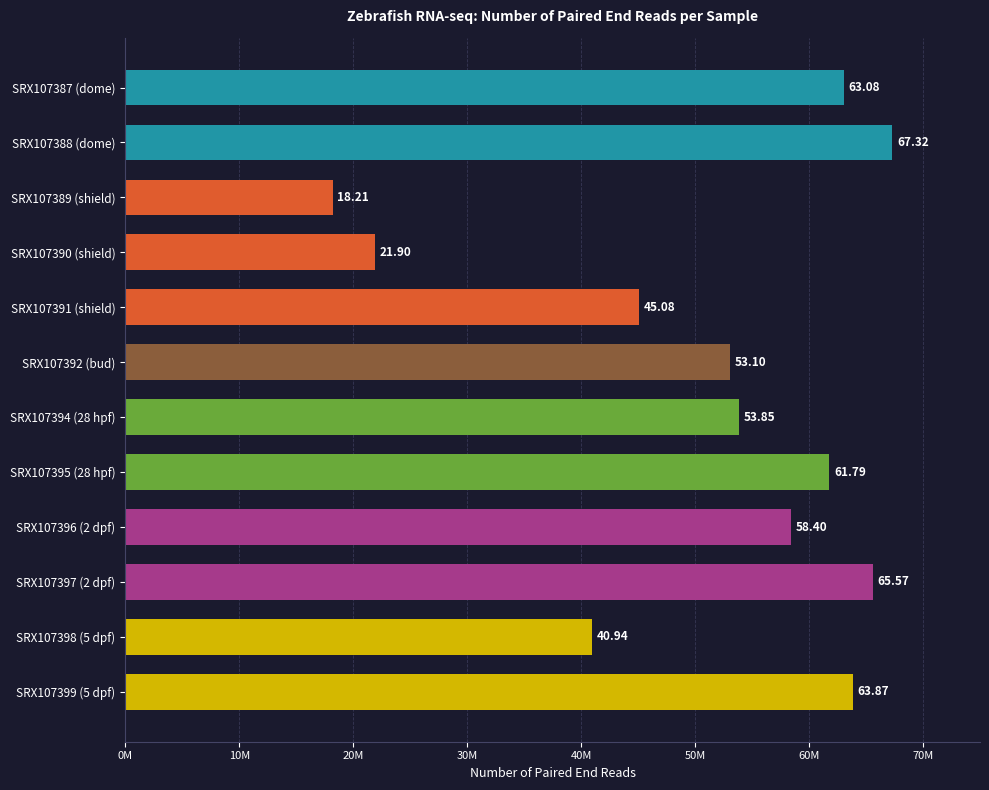

What is the greatest value displayed?

67321325